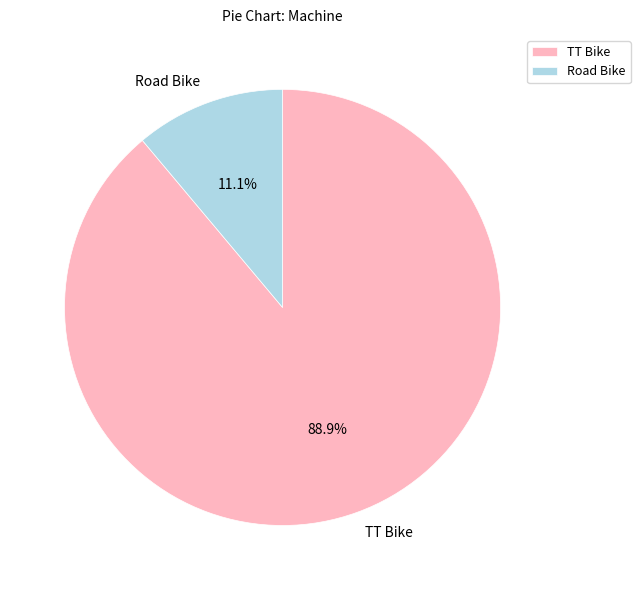

Rank the categories by value from highest to lowest.

TT Bike, Road Bike